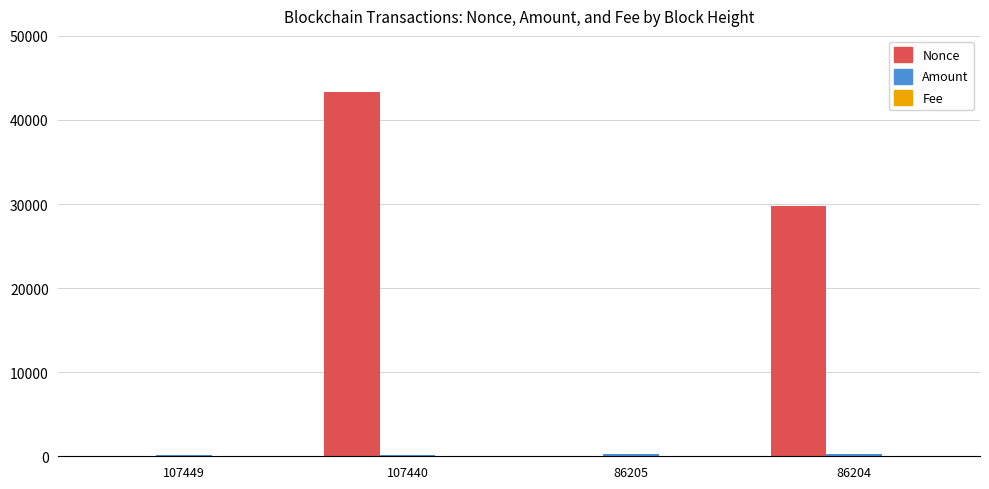

The Nonce series shows 29719.0 at 86204. True or false?

True